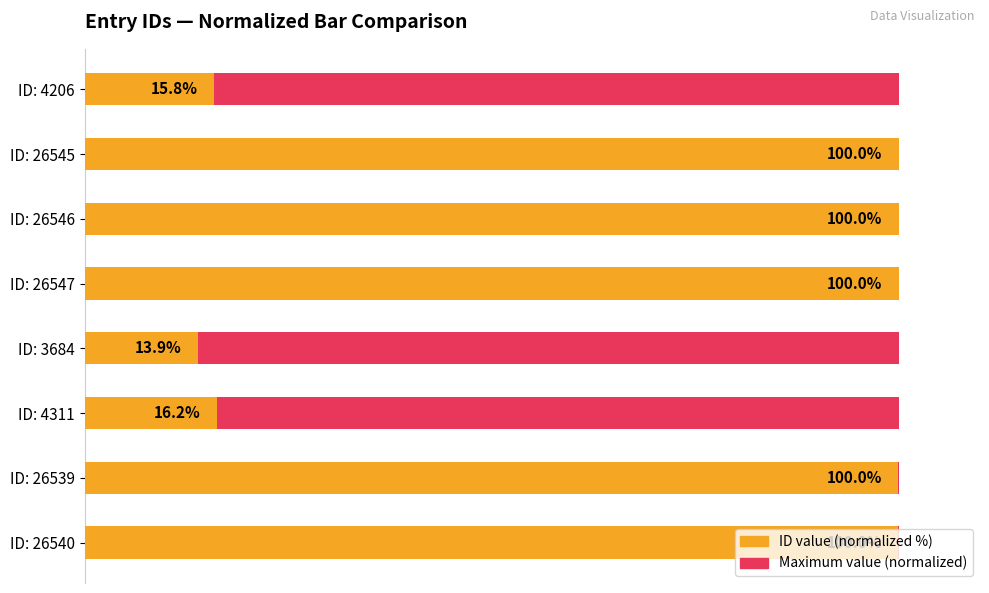

Rank the series at 40 from highest to lowest value.

ID value (normalized %), Maximum value (normalized)